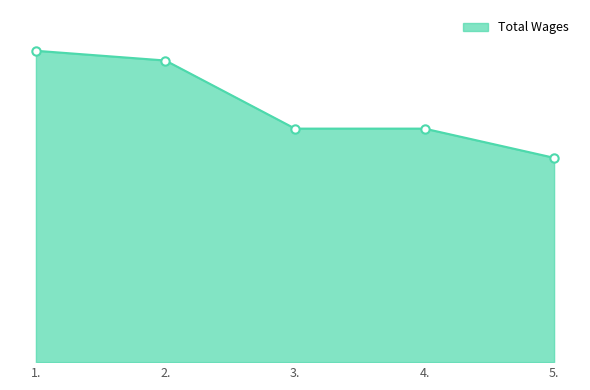

Reading left to right, extract all data points from this chart.

1.=3360	2.=3255	3.=2520	4.=2520	5.=2205